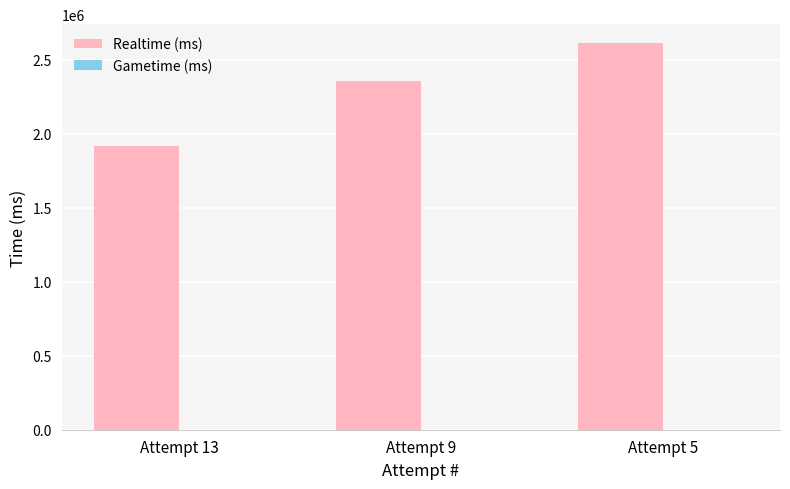

What is the change in value from Attempt 13 to Attempt 5?

+694245